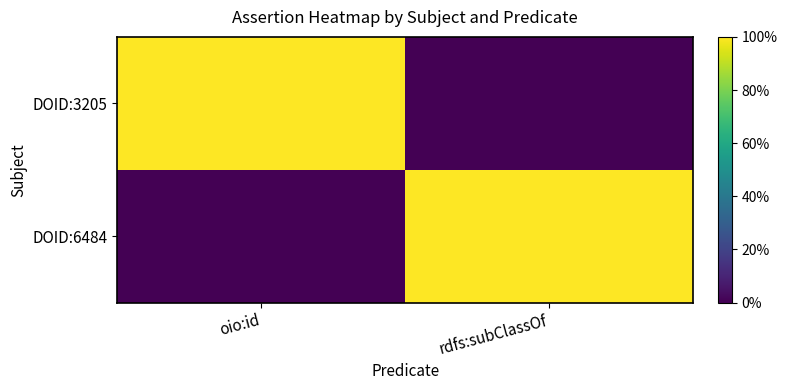

Between rdfs:subClassOf and oio:id, which is larger?

oio:id